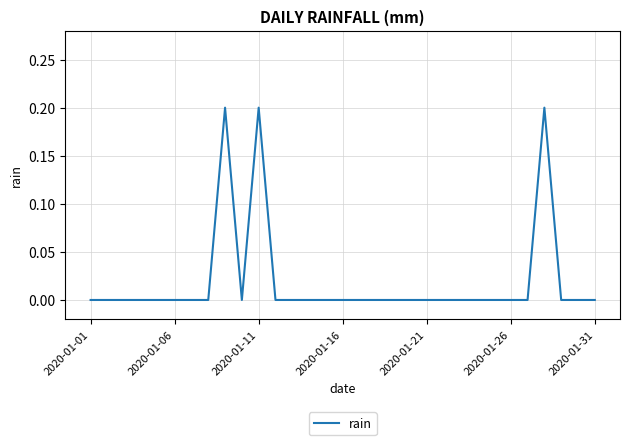

The chart shows a value of 0.0 at 2020-01-16. True or false?

True